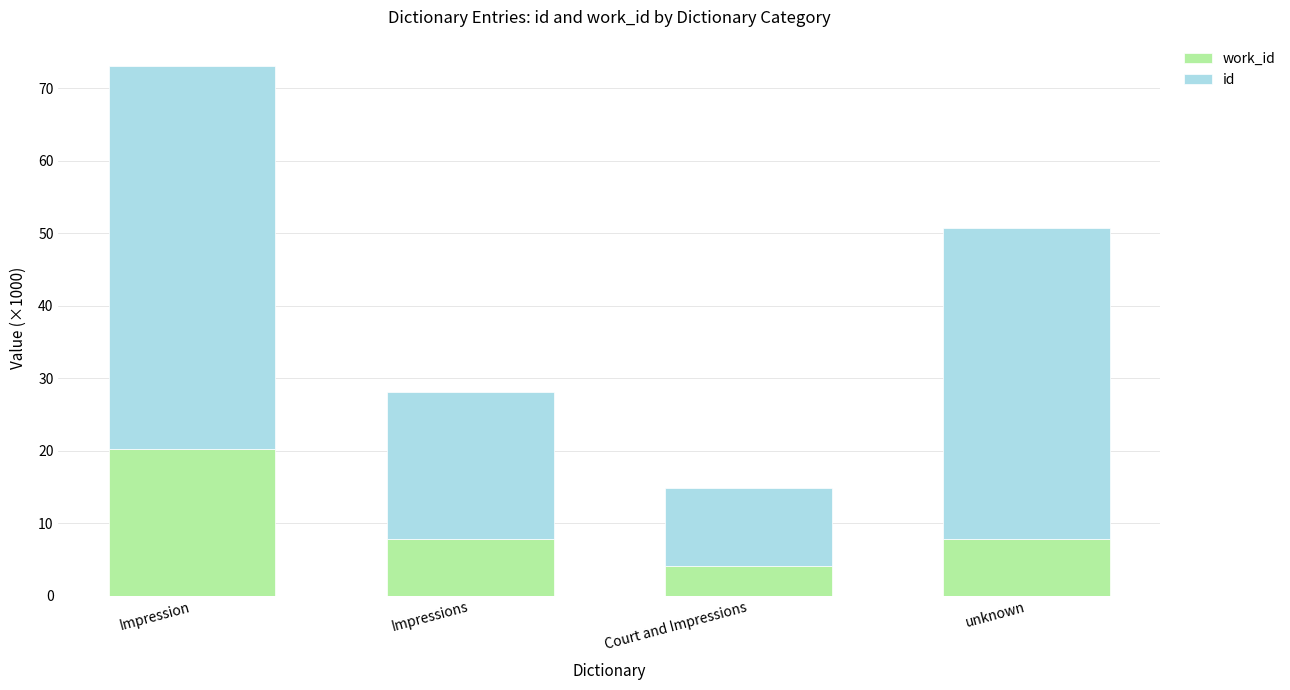

At which category is the sum across all series the highest?

Impression